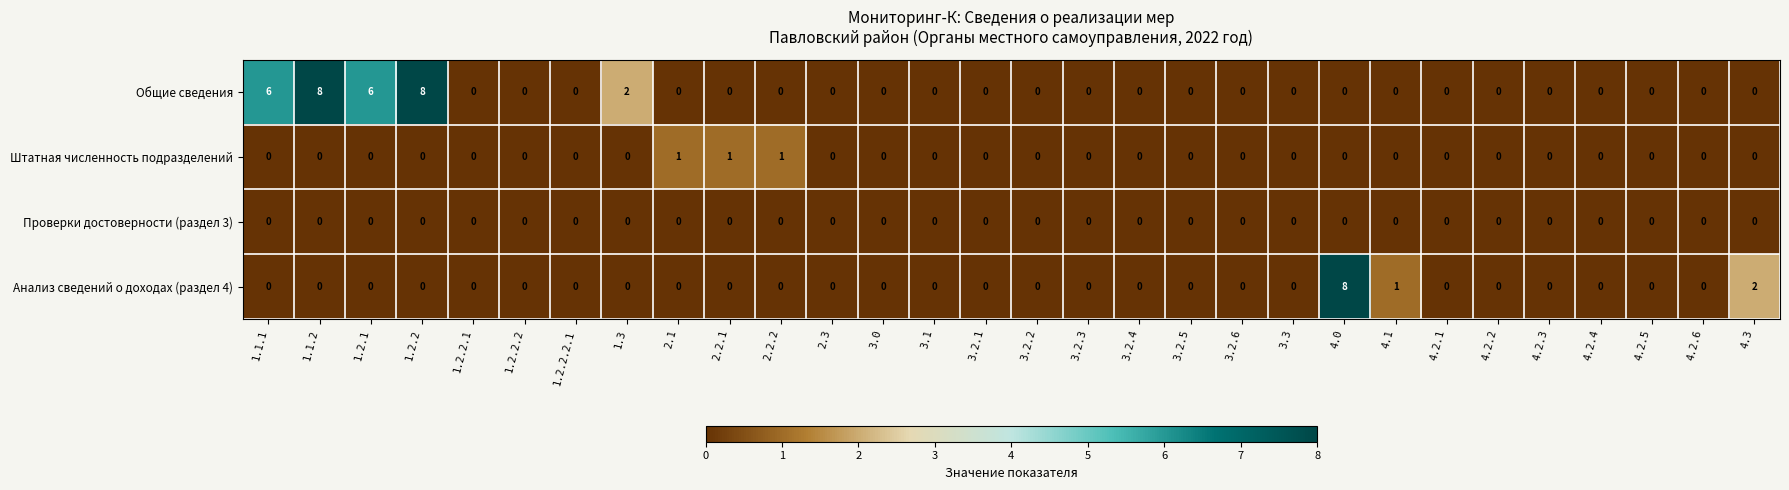

Which series has the largest total across all categories?

Общие сведения